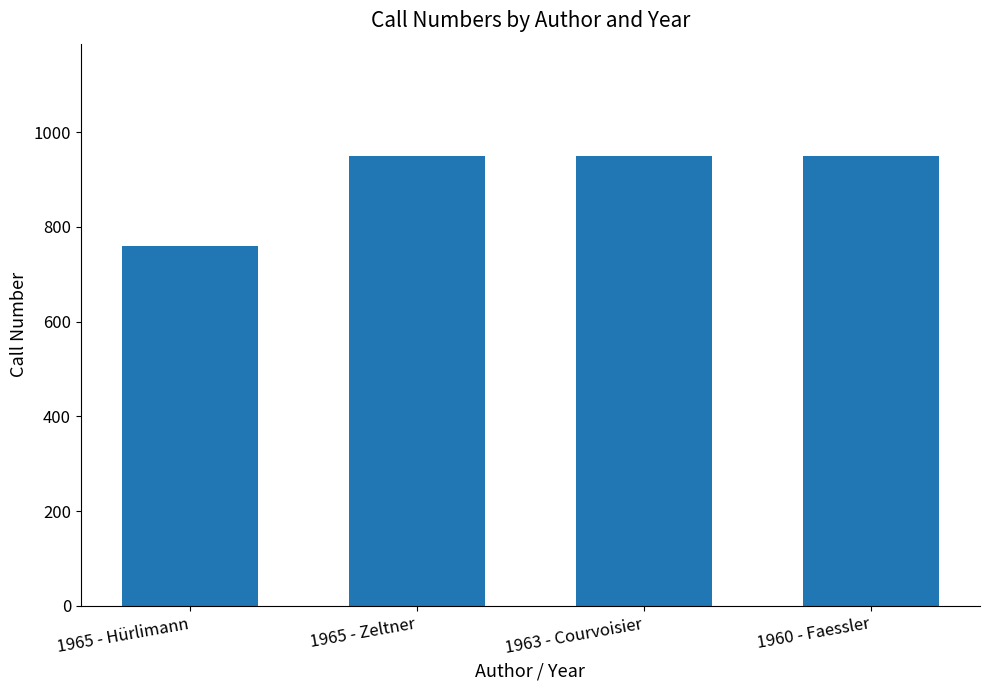

Approximately how many times larger is the value at 1960 - Faessler compared to 1965 - Zeltner?

1.0